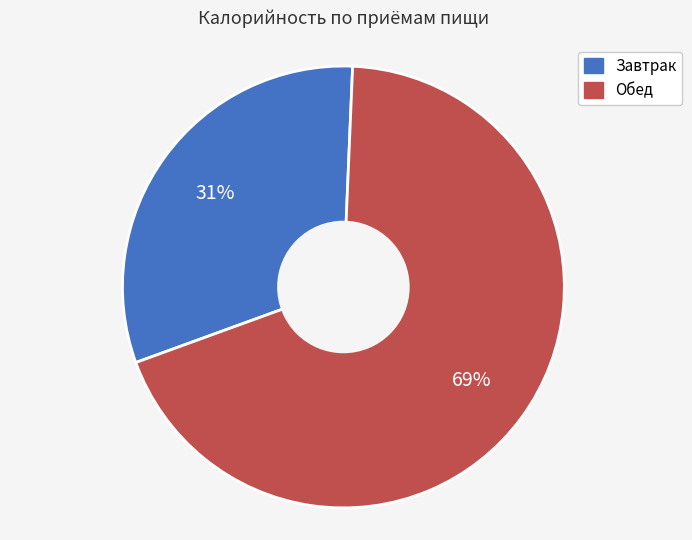

True or false: Обед accounts for 69% of the total.

True